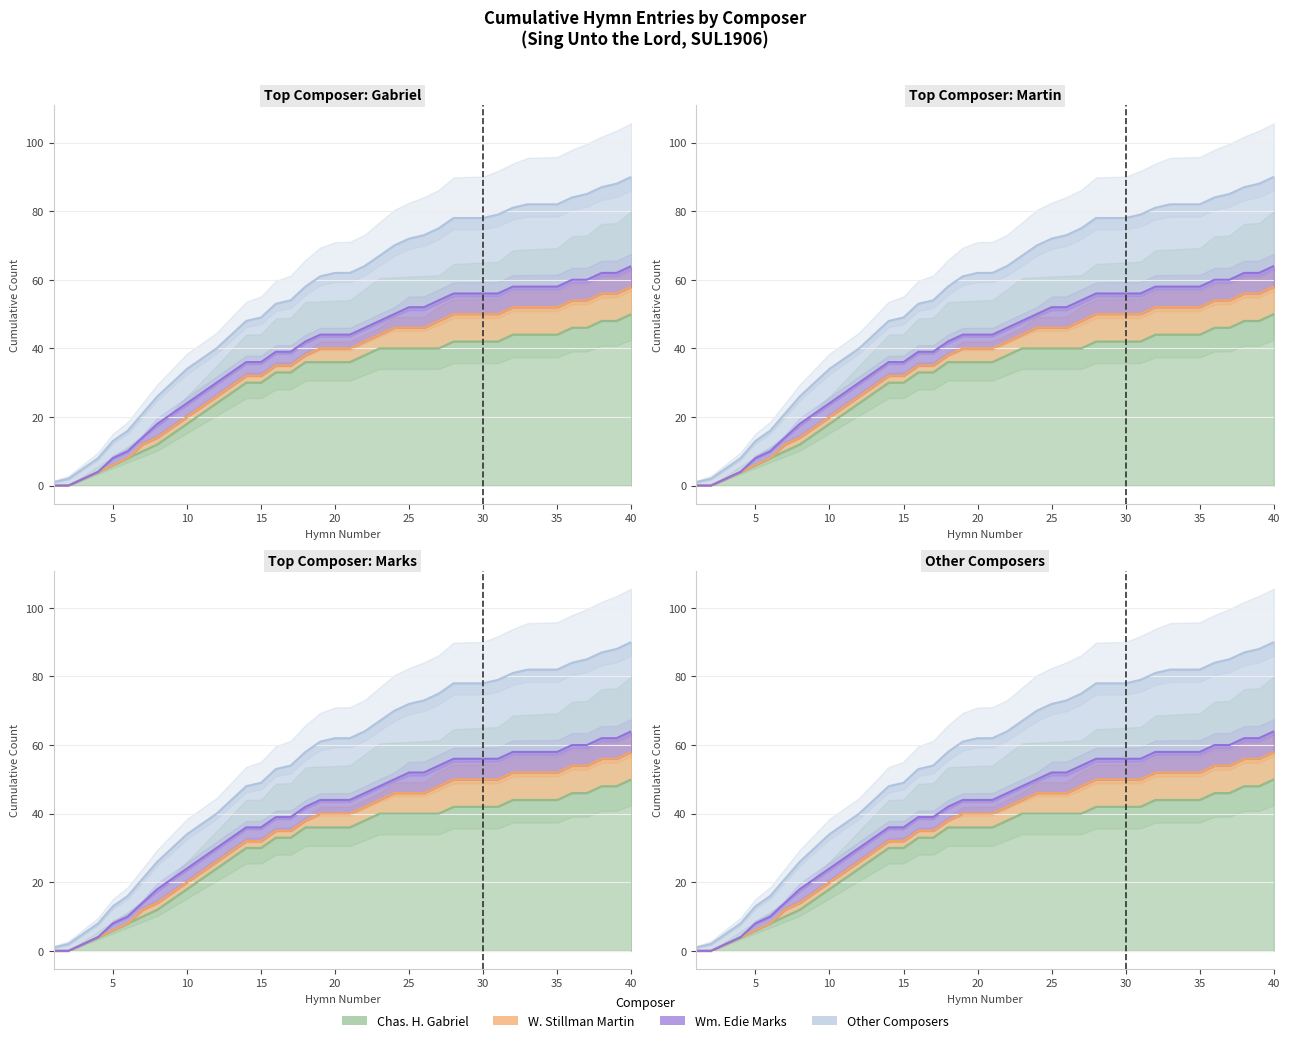

How many values in Chas. H. Gabriel are above zero?

38